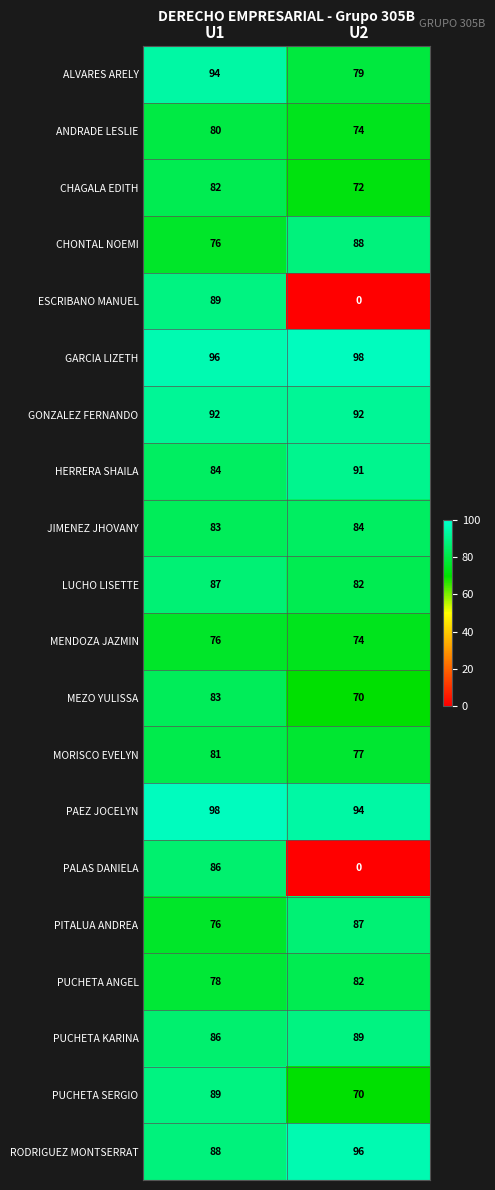

Which series has the largest range (max minus min)?

ESCRIBANO MANUEL